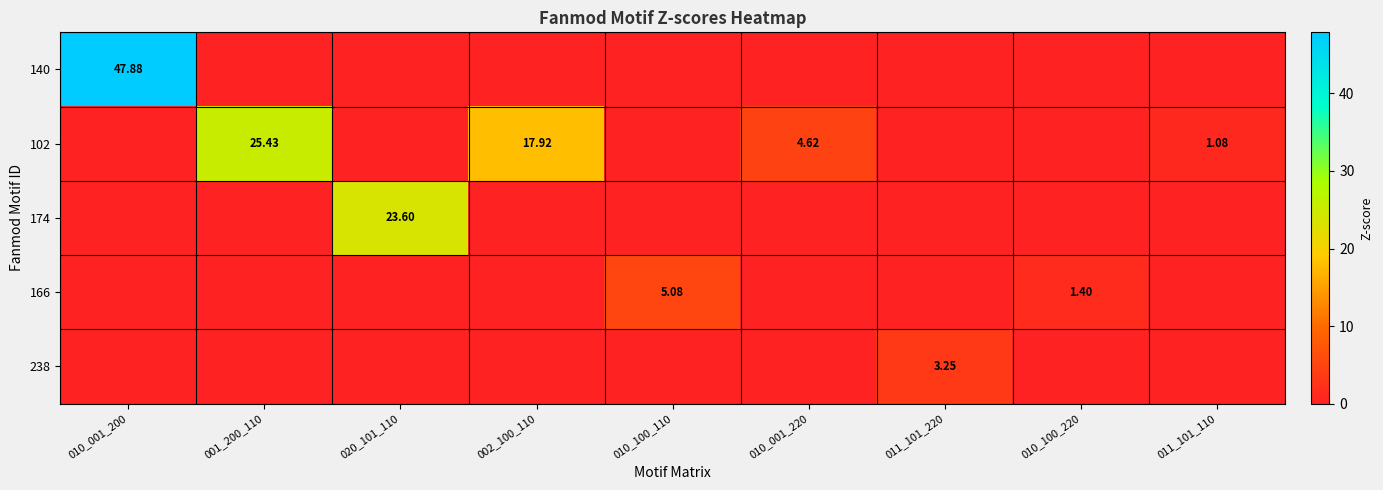

How many 238 values are between 0 and 1?

8